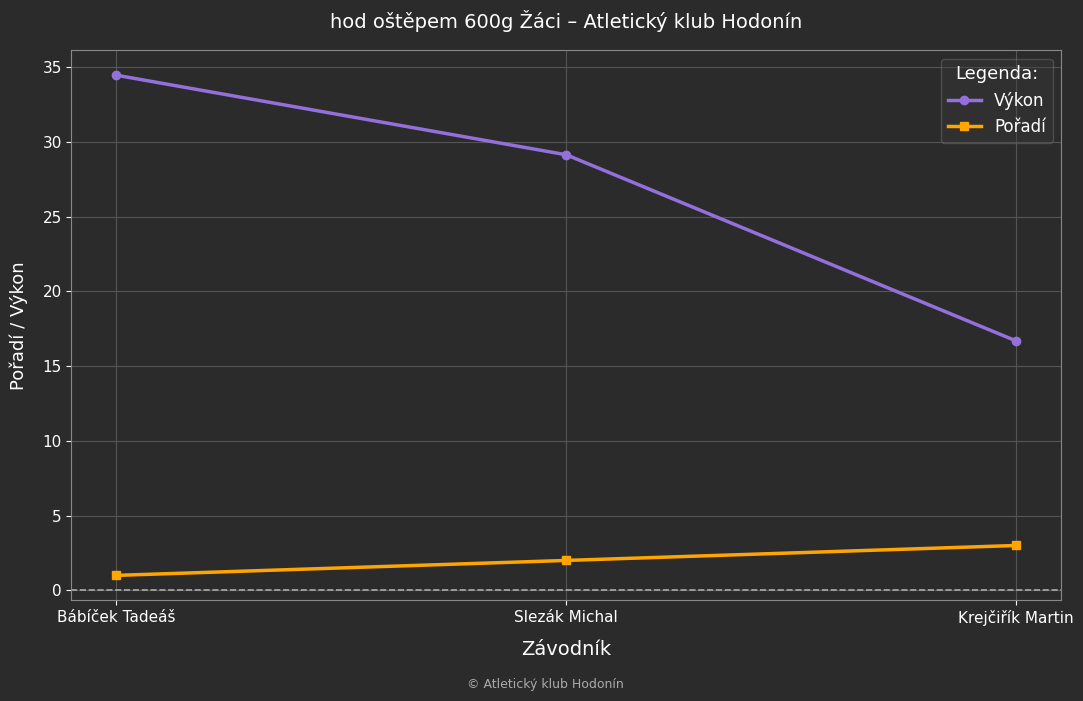

Reading left to right, extract all data points from this chart.

Výkon: Bábíček Tadeáš=34.5	Slezák Michal=29.1	Krejčiřík Martin=16.7
Pořadí: Bábíček Tadeáš=1.0	Slezák Michal=2.0	Krejčiřík Martin=3.0